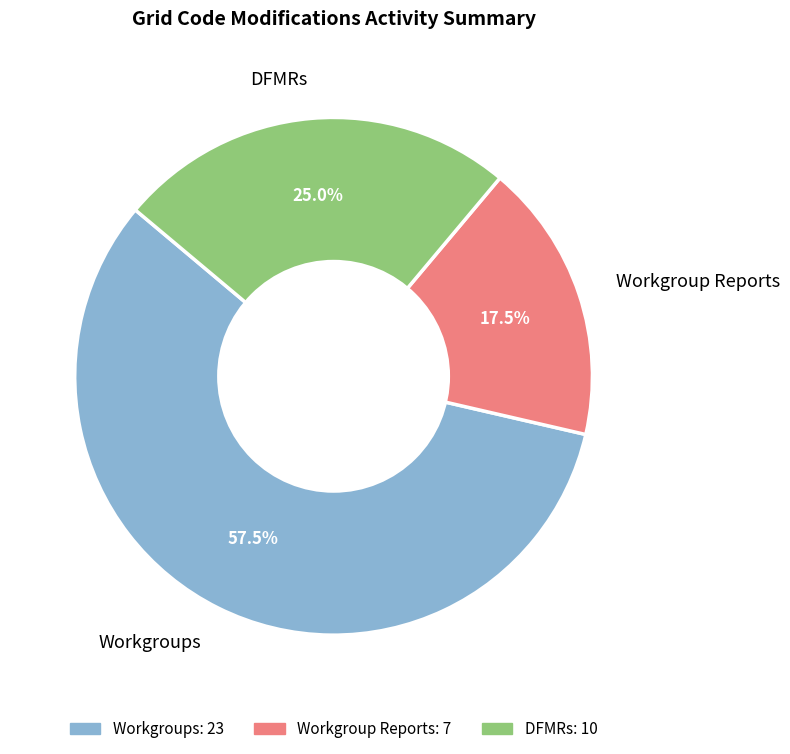

To the nearest percent, what is the difference between the largest and smallest slice percentages?

40%